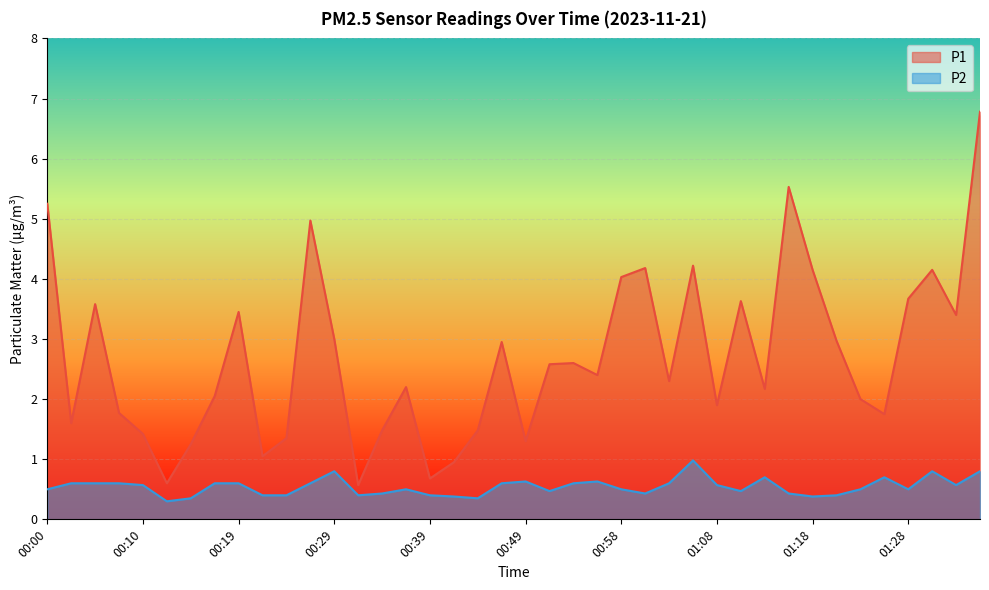

Between 01:20 and 01:32, which series saw the biggest shift?

P1